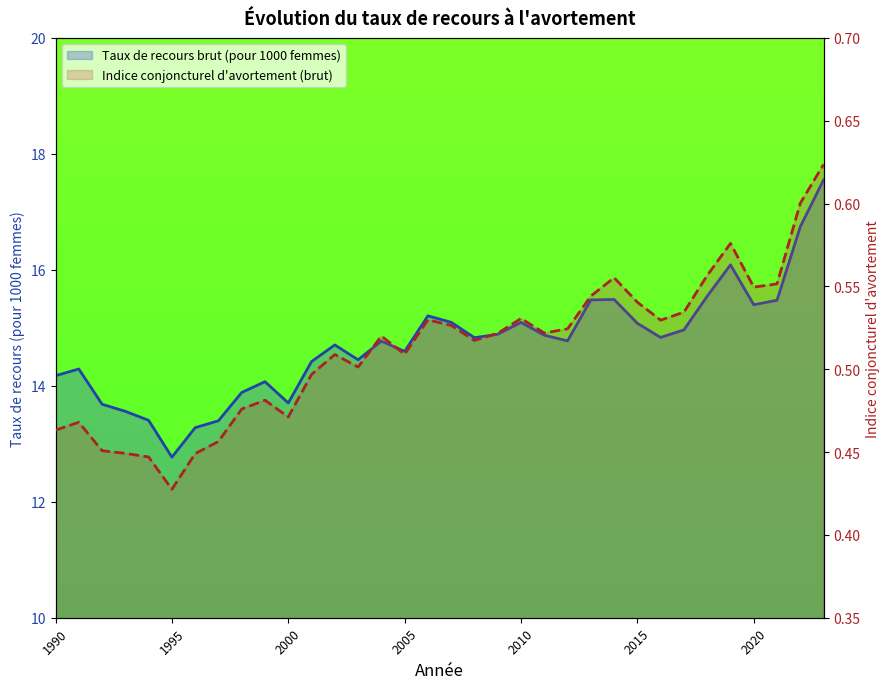

True or false: Indice conjoncturel d'avortement (brut) and Taux de recours brut (pour 1000 femmes) cross at least once.

False